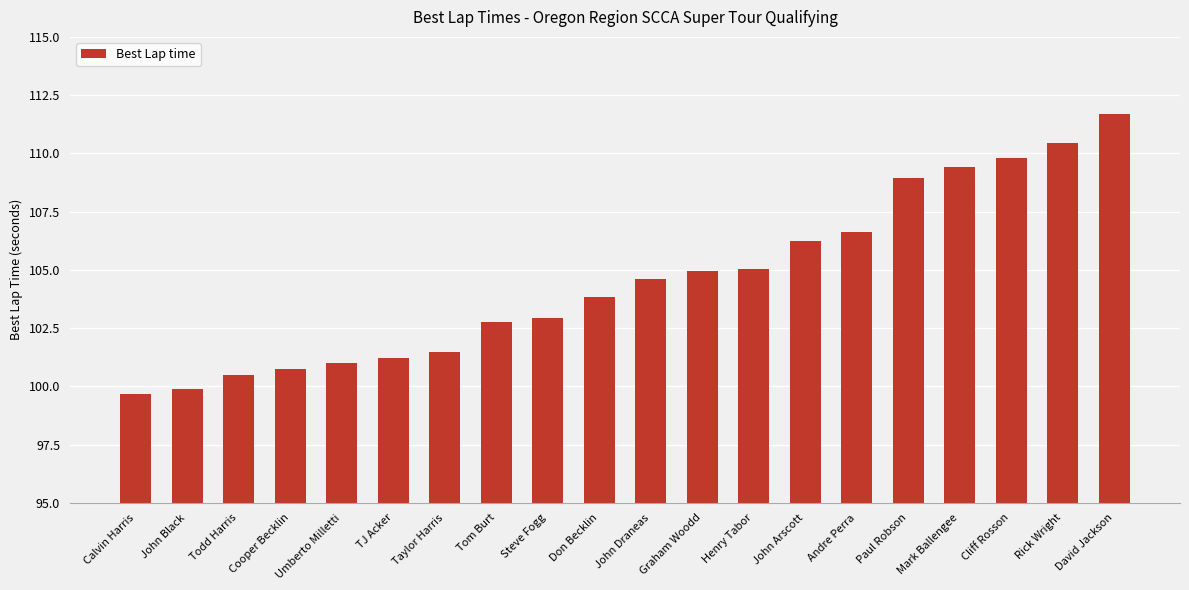

Reading left to right, what are all the values shown in this chart?

Calvin Harris=99.6	John Black=99.9	Todd Harris=100.5	Cooper Becklin=100.7	Umberto Milletti=101.0	TJ Acker=101.2	Taylor Harris=101.5	Tom Burt=102.8	Steve Fogg=102.9	Don Becklin=103.8	John Draneas=104.6	Graham Woodd=104.9	Henry Tabor=105.0	John Arscott=106.2	Andre Perra=106.6	Paul Robson=109.0	Mark Ballengee=109.4	Cliff Rosson=109.8	Rick Wright=110.5	David Jackson=111.7